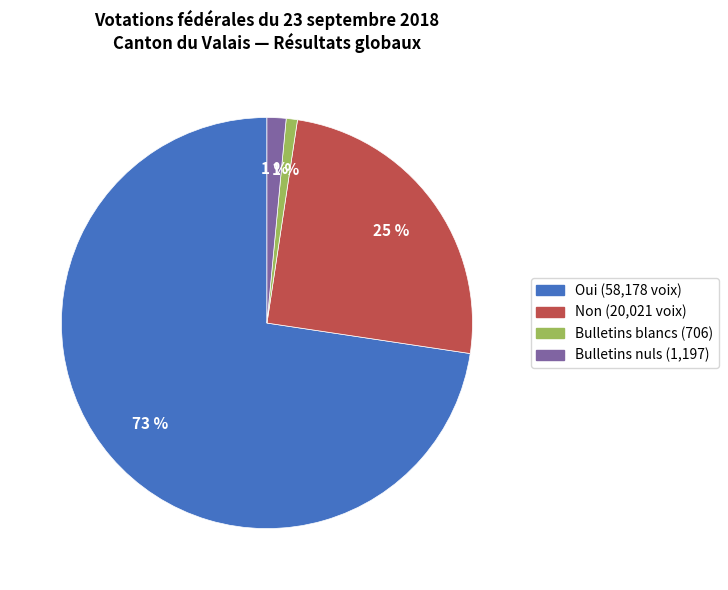

The Non slice represents 18% of the pie. True or false?

False